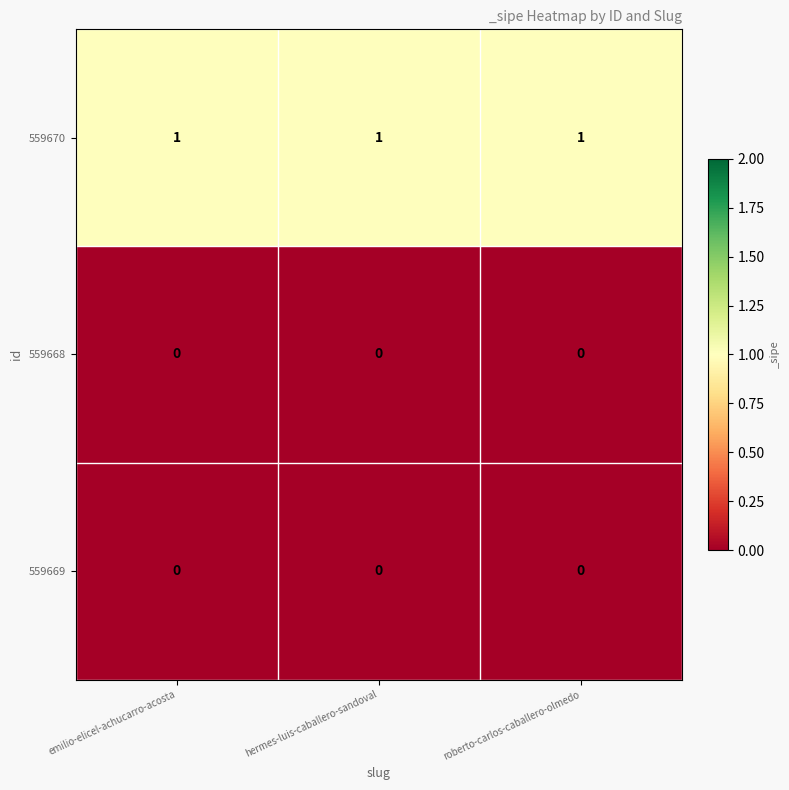

At how many categories does at least one series exceed 0?

3